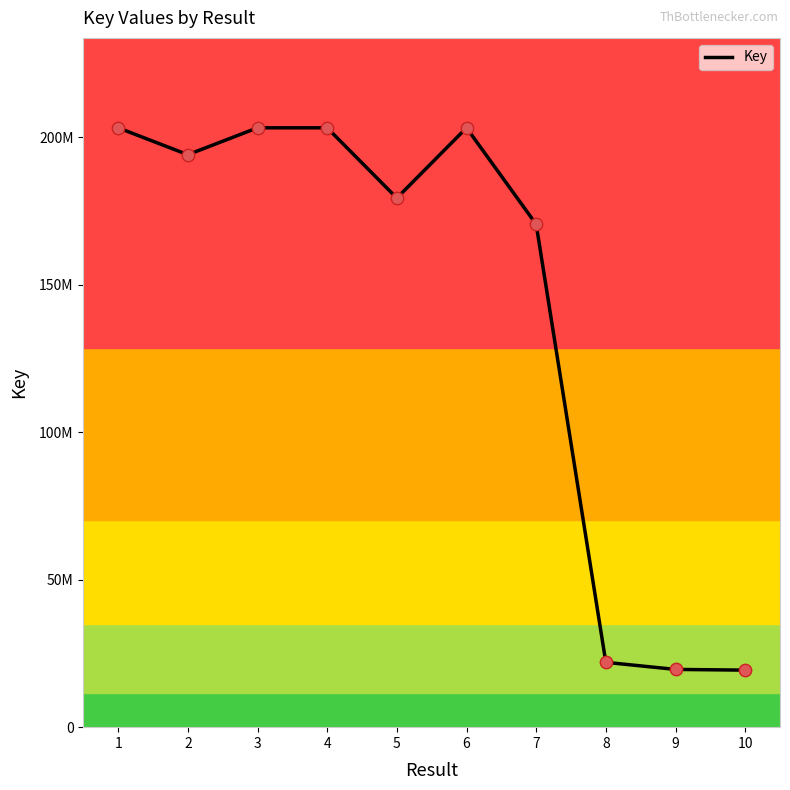

What is the change in value from 4 to 9?

-183692829